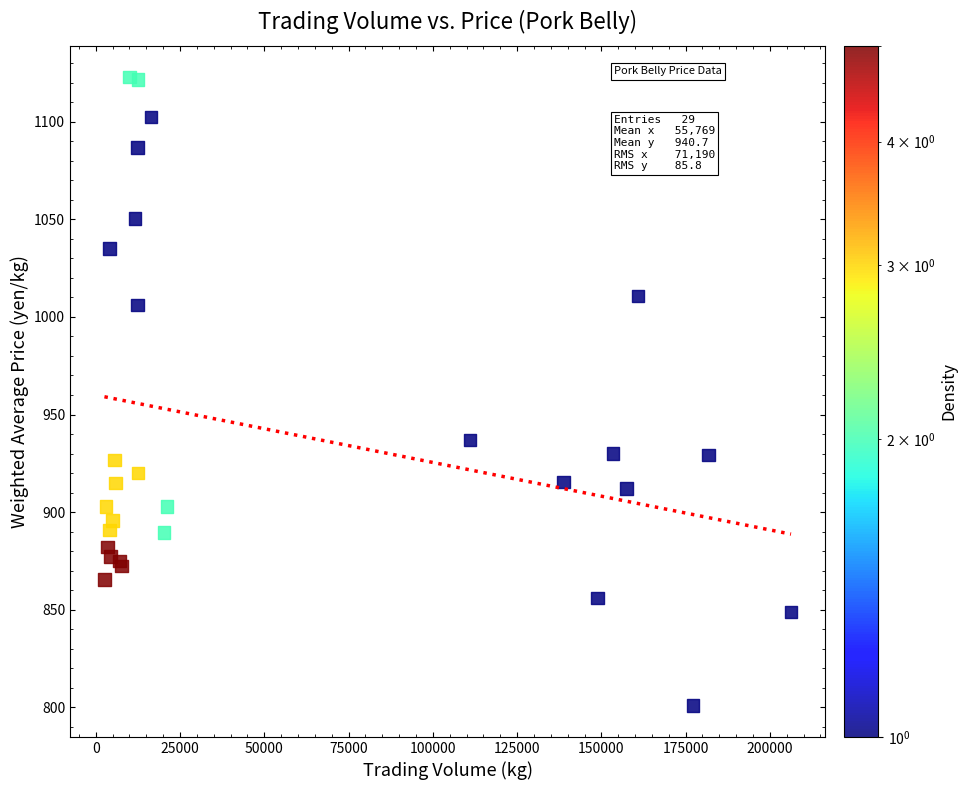

What Y value in the scatter plot is closest to 961?

937.0